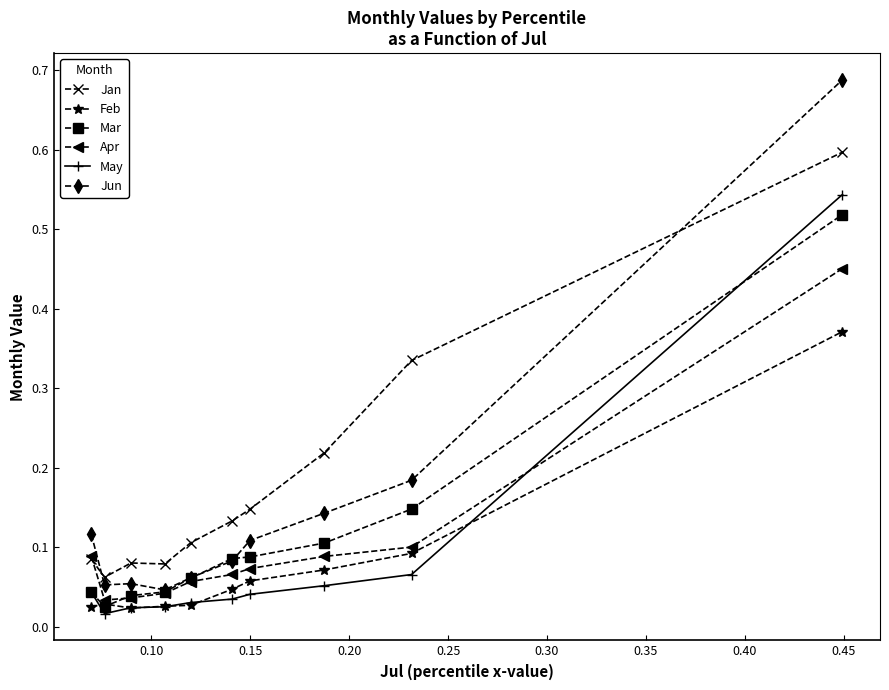

True or false: Feb and Jun intersect in this chart.

False